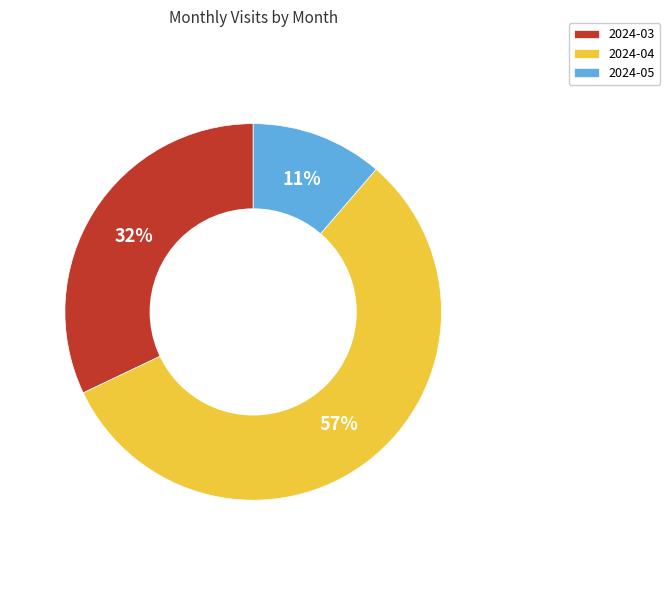

To the nearest percent, what is the average slice percentage?

33%